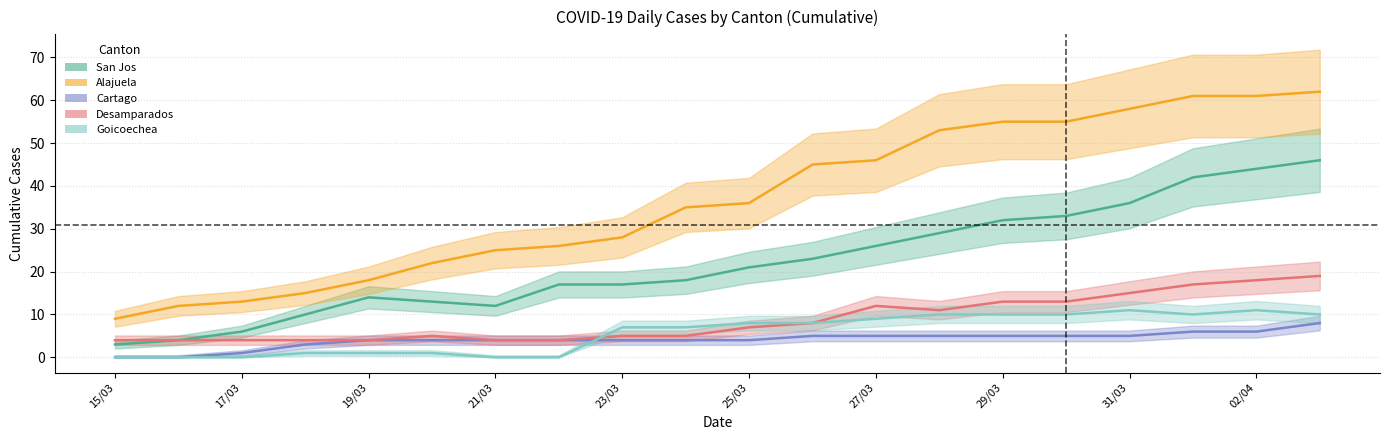

Is it true that Alajuela equals 9 at 15/03?

True